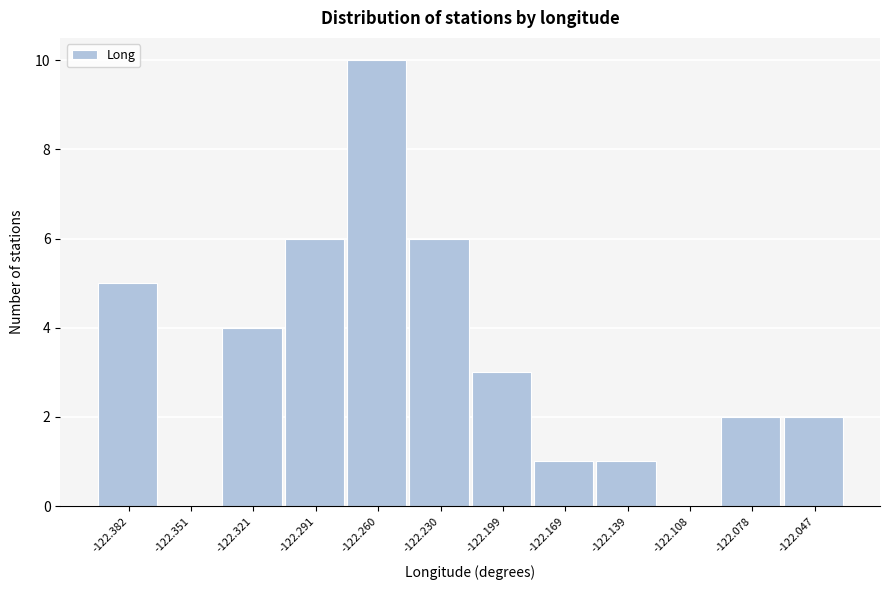

Reading left to right, transcribe this chart: for each bar, give the range it covers on the x-axis and its height. Neither the bar edges nor the heights are printed on the chart, so give them approximately, as read against the axes.

-122.395 to -122.365: 5
-122.365 to -122.335: 0
-122.335 to -122.305: 4
-122.305 to -122.275: 6
-122.275 to -122.245: 10
-122.245 to -122.215: 6
-122.215 to -122.185: 3
-122.185 to -122.155: 1
-122.155 to -122.125: 1
-122.125 to -122.095: 0
-122.095 to -122.065: 2
-122.065 to -122.030: 2